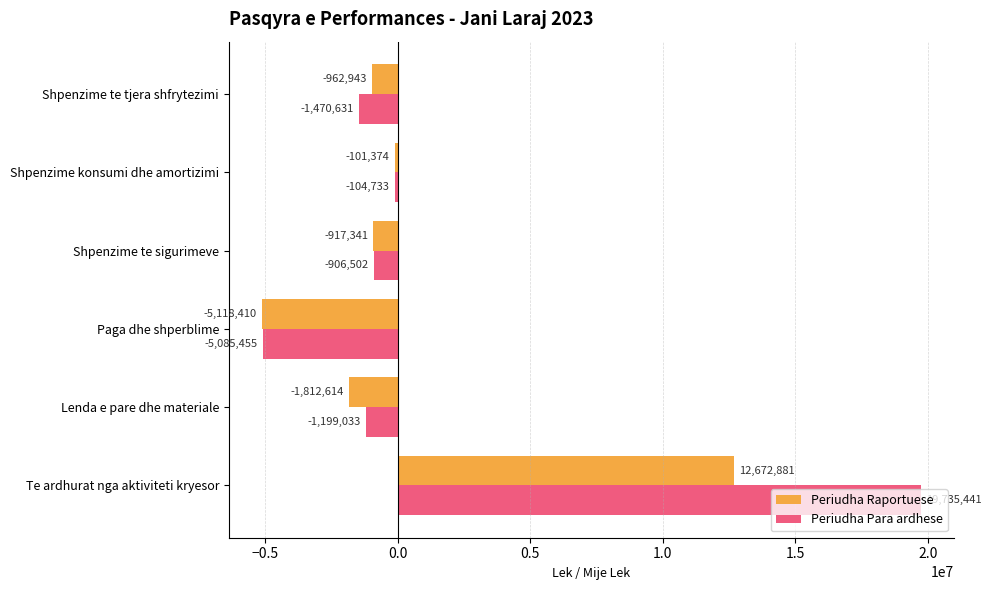

Where is Periudha Raportuese nearest to the value 3777235?

Shpenzime konsumi dhe amortizimi